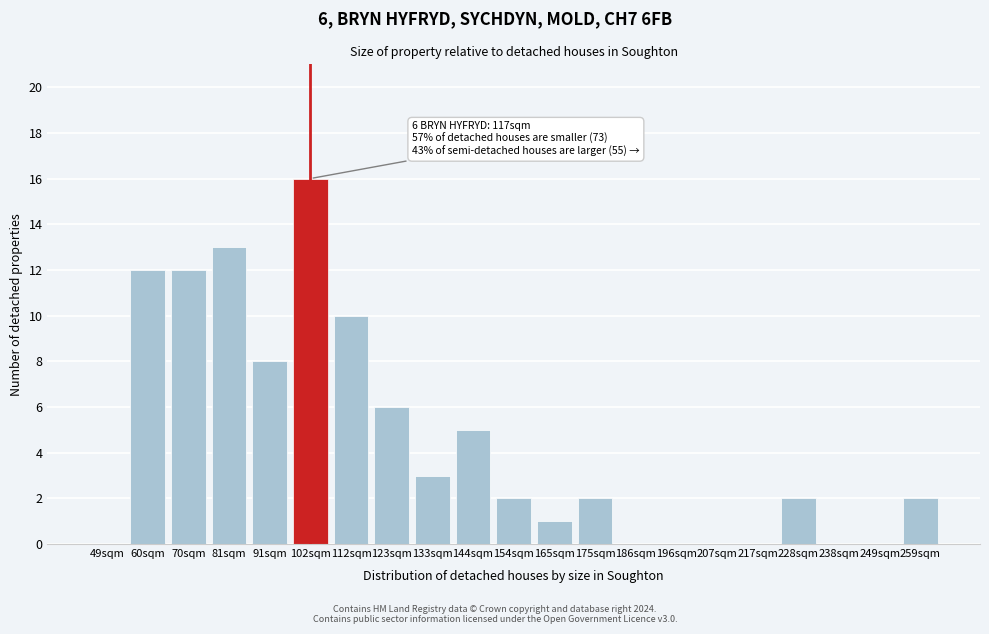

Reading right to left, list all the values displayed in this chart.

259sqm=2	249sqm=0	238sqm=0	228sqm=2	217sqm=0	207sqm=0	196sqm=0	186sqm=0	175sqm=2	165sqm=1	154sqm=2	144sqm=5	133sqm=3	123sqm=6	112sqm=10	102sqm=16	91sqm=8	81sqm=13	70sqm=12	60sqm=12	49sqm=0